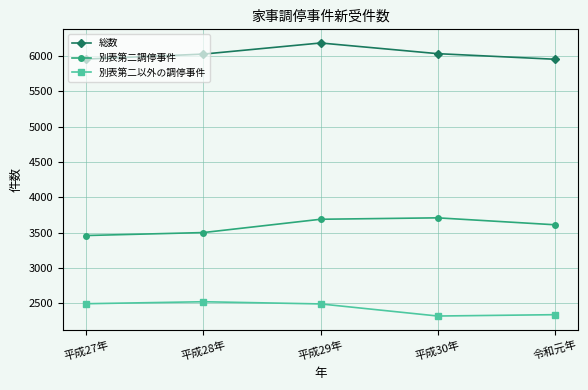

What is the greatest value displayed?

6181